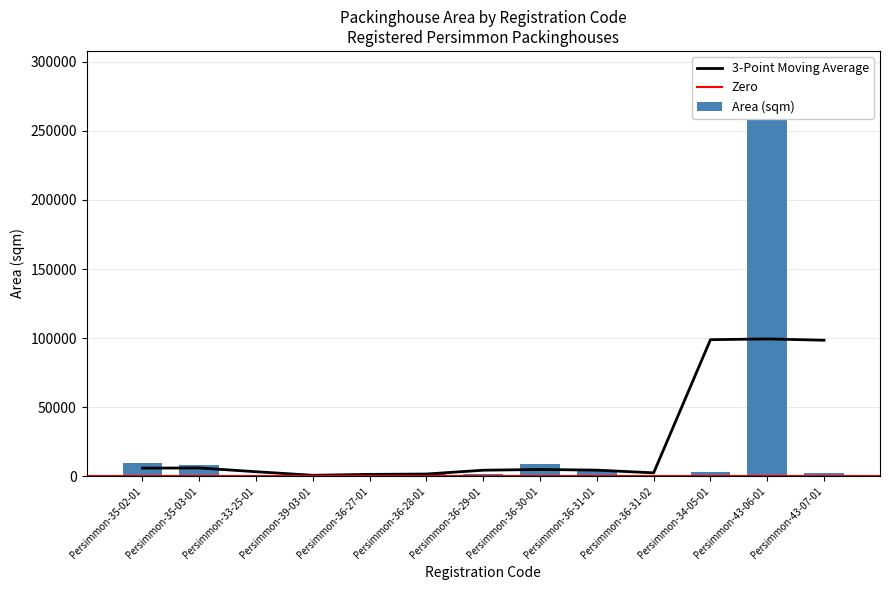

What is the change in value from Persimmon-35-02-01 to Persimmon-39-03-01?

-8195.2